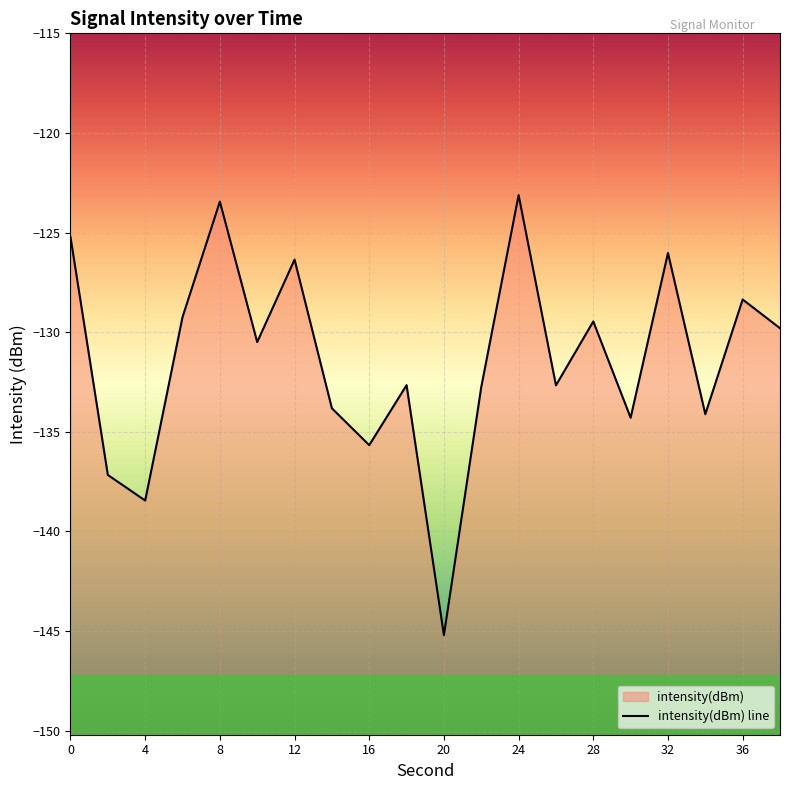

Which label corresponds to the smallest value in the chart?

20